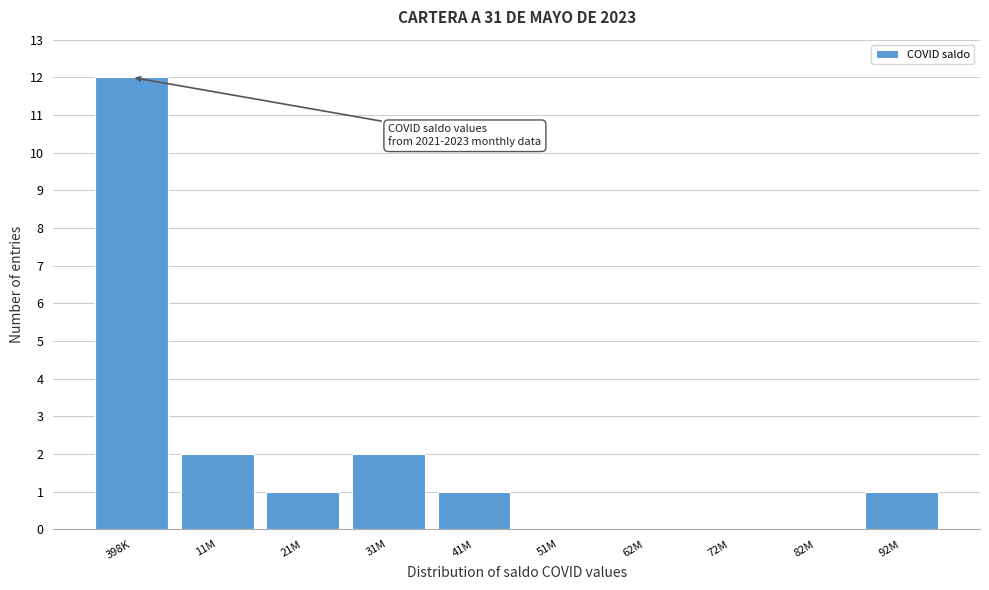

Reading right to left, extract all data points from this chart.

92M=1	82M=0	72M=0	62M=0	51M=0	41M=1	31M=2	21M=1	11M=2	398K=12